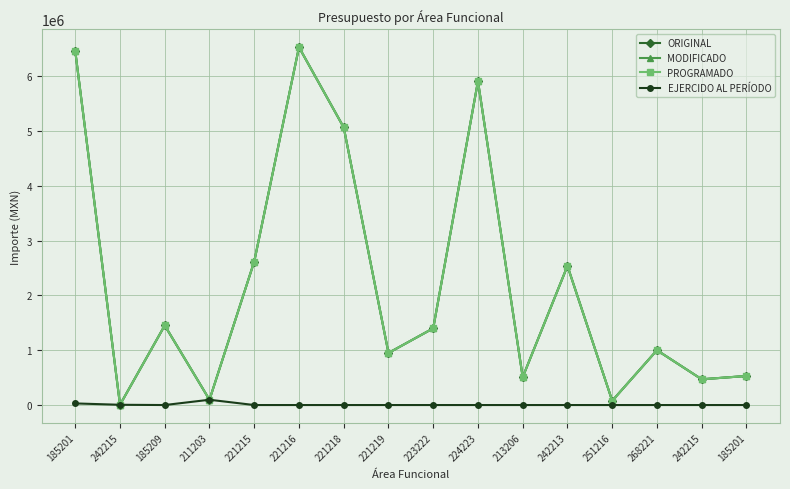

What is the label of the 14th point from the right?

185209